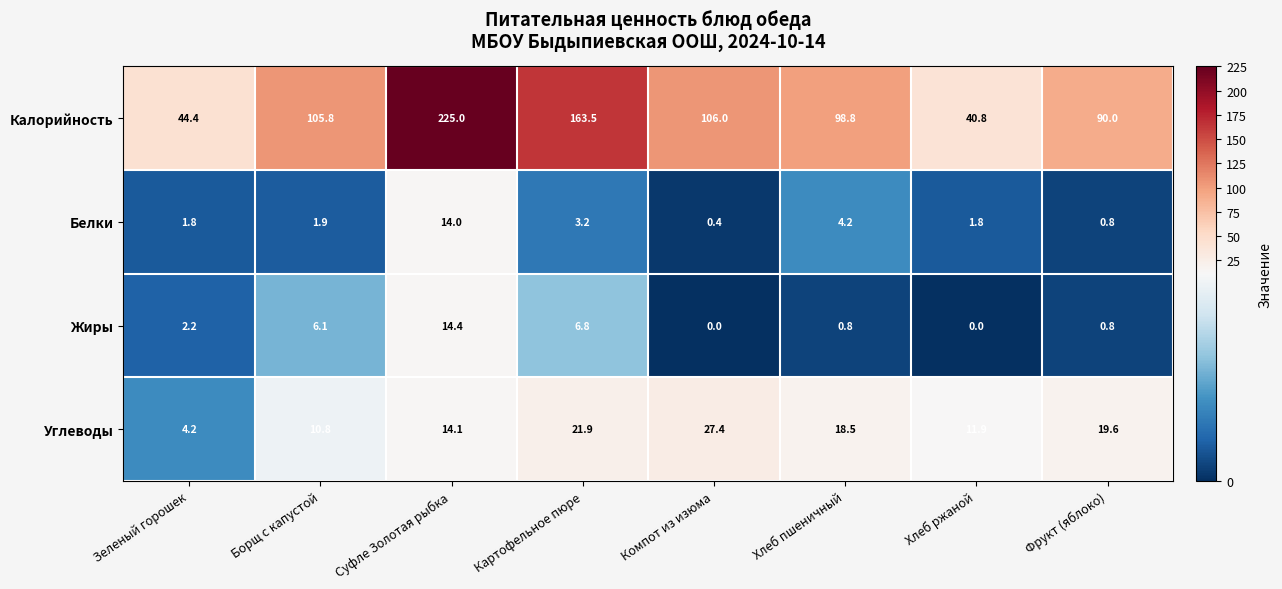

At which label is Углеводы closest to 15?

Суфле Золотая рыбка